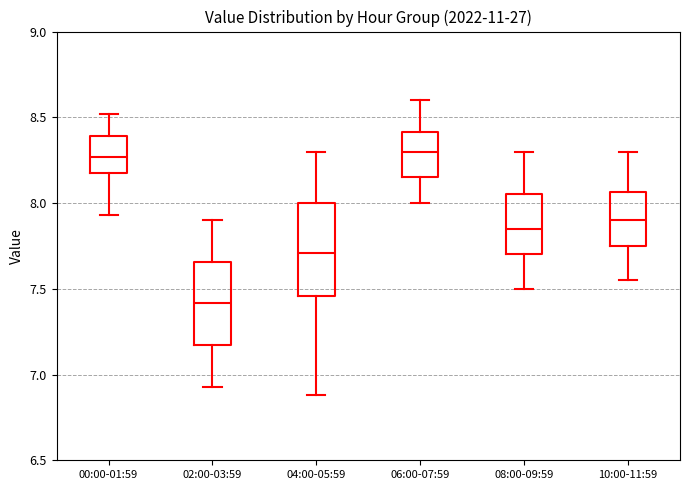

Where is the upper edge of the box for 08:00-09:59 on the y-axis? The values are not printed on the chart, so give them approximately, as read against the axis.

8.05